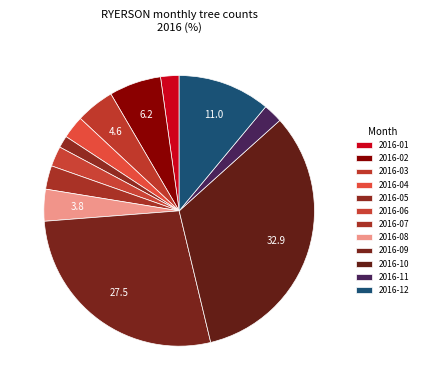

To the nearest percent, what percentage of the pie is 2016-06?

2%